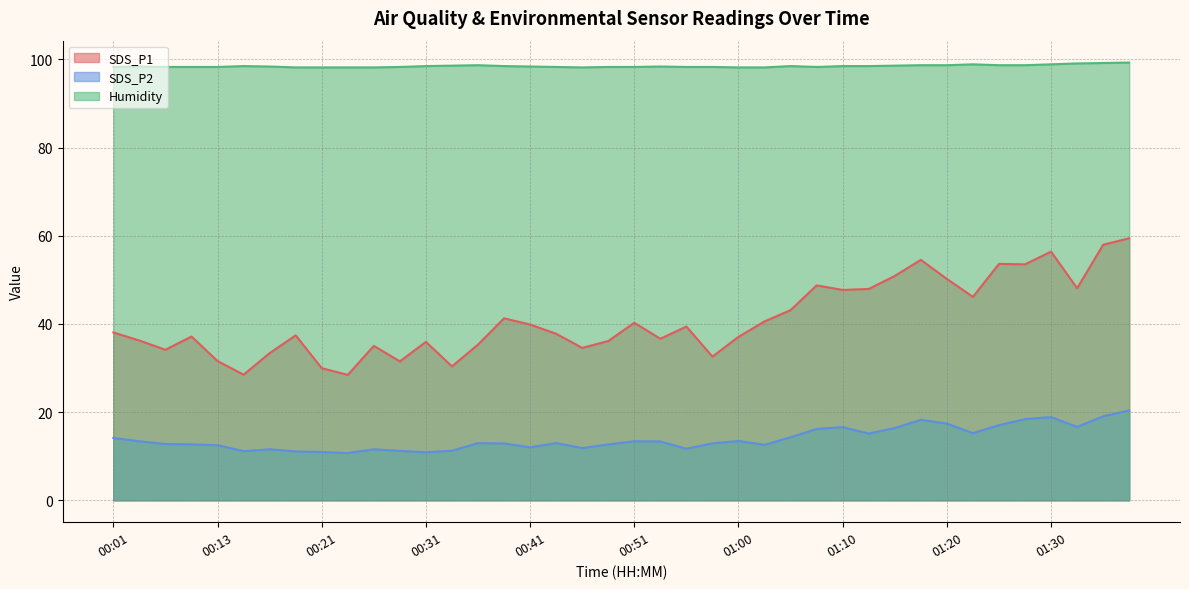

Rank the series by their maximum value, from lowest to highest.

SDS_P2, SDS_P1, Humidity